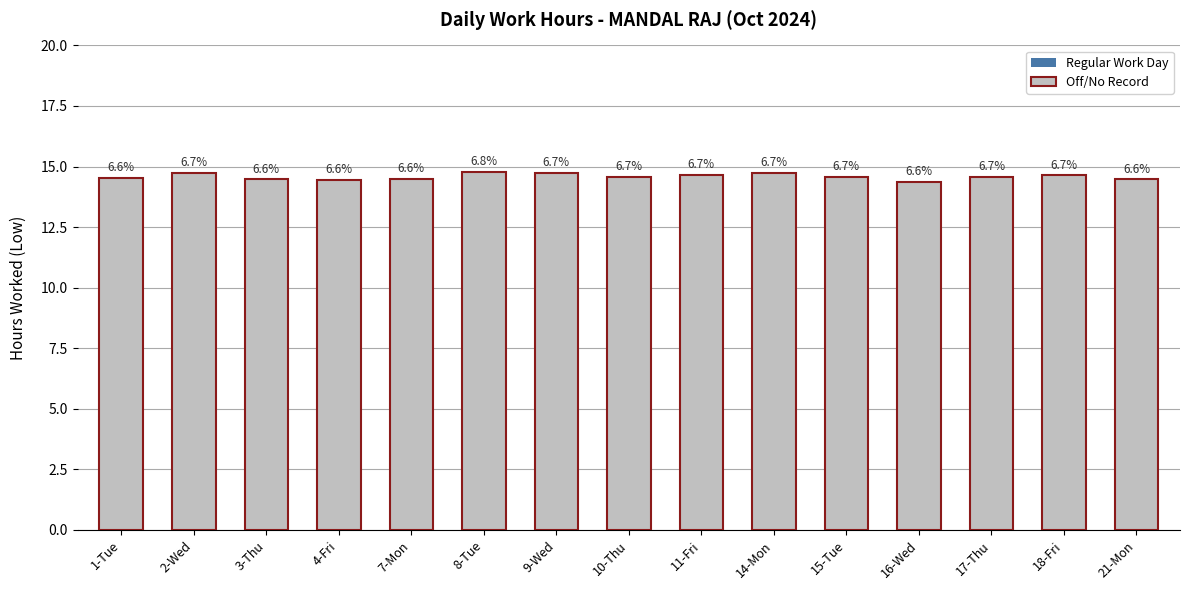

What is the change in value from 8-Tue to 17-Thu?

-0.2